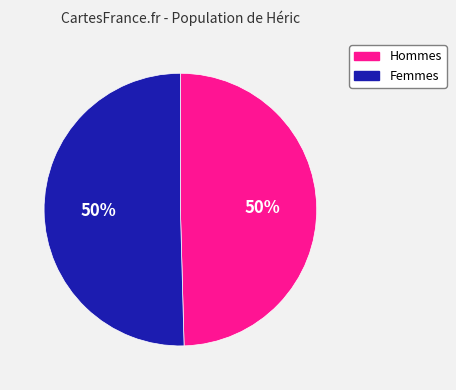

True or false: Femmes accounts for 50% of the total.

True